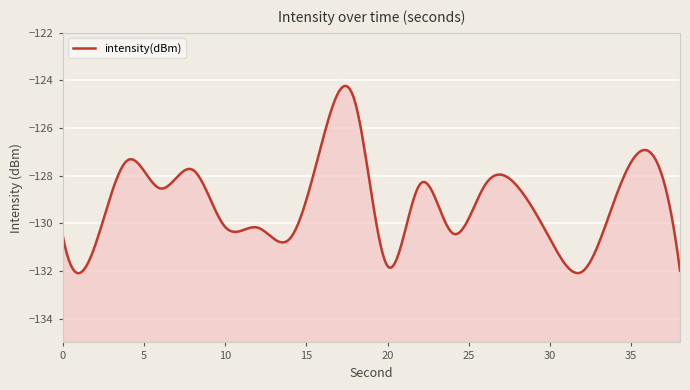

Which label corresponds to the smallest value in the chart?

32